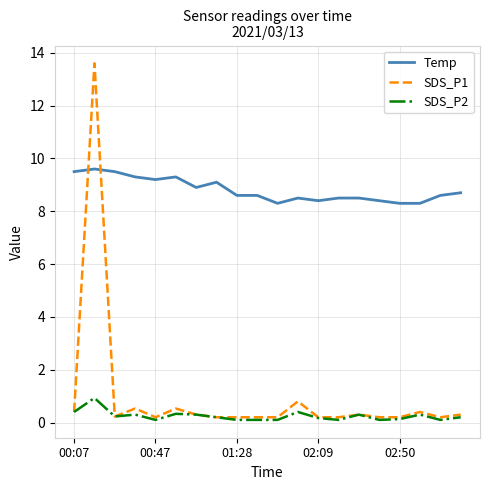

Rank the series by their maximum value, from highest to lowest.

SDS_P1, Temp, SDS_P2